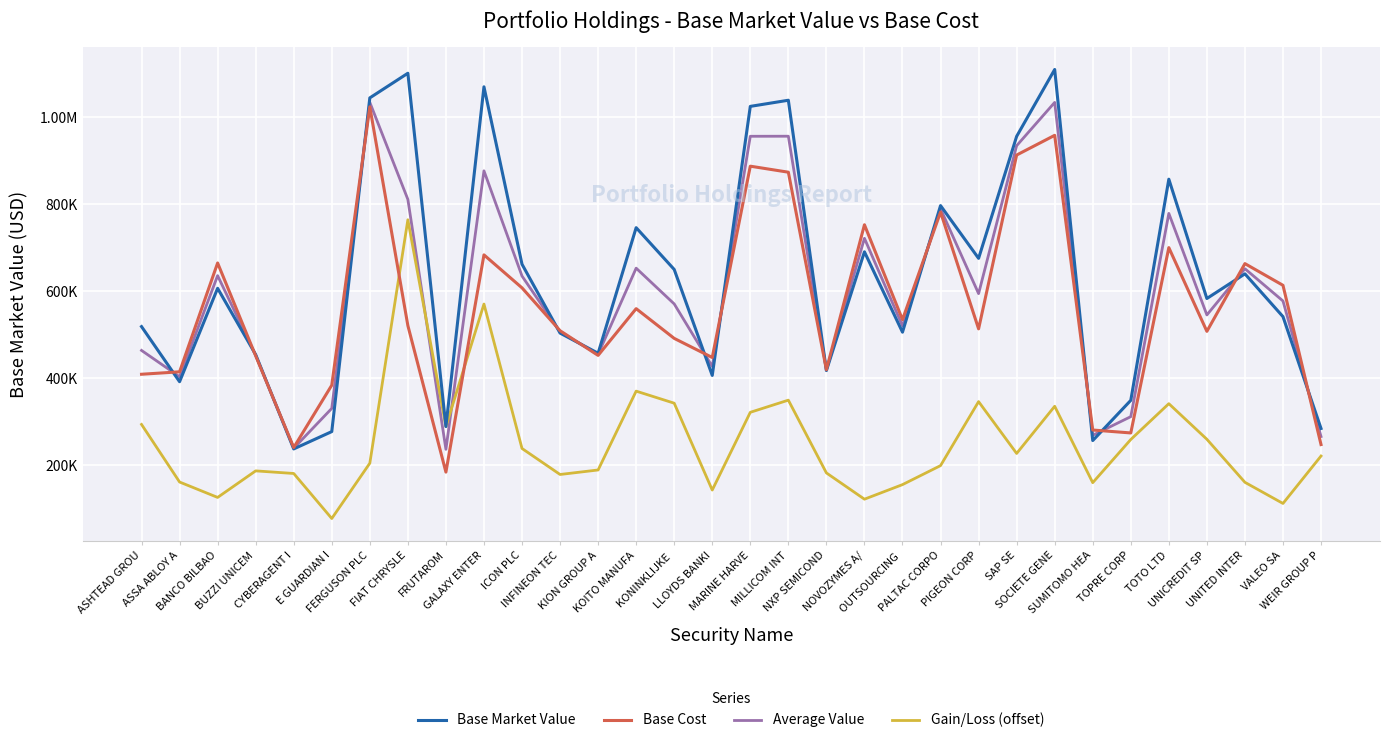

How many intersections are there between Base Cost and Gain/Loss (offset)?

2